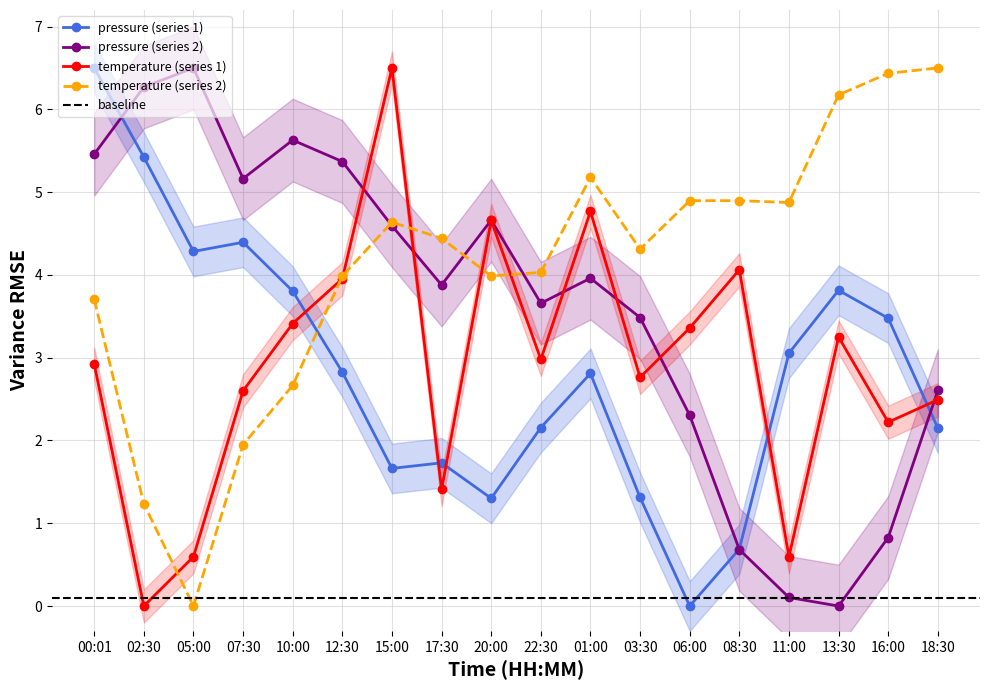

The value of pressure_norm at 13:30 is 0.0. True or false?

True